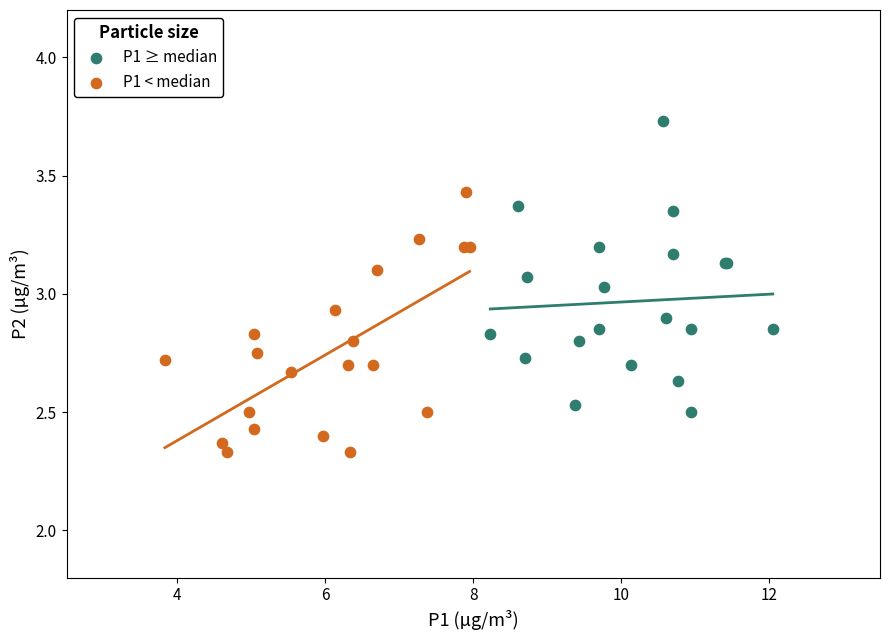

Which series contains the highest Y value?

P1 ≥ median